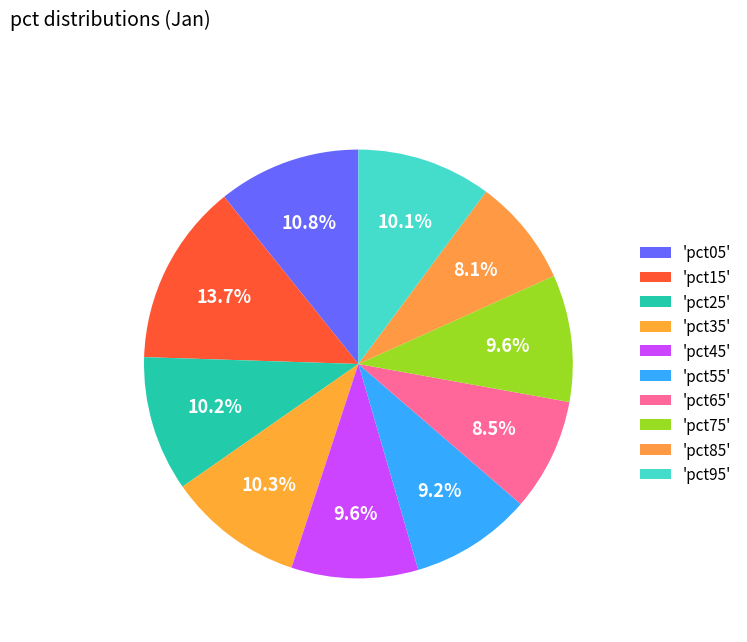

Rank the categories by value from highest to lowest.

pct15, pct05, pct35, pct25, pct95, pct75, pct45, pct55, pct65, pct85